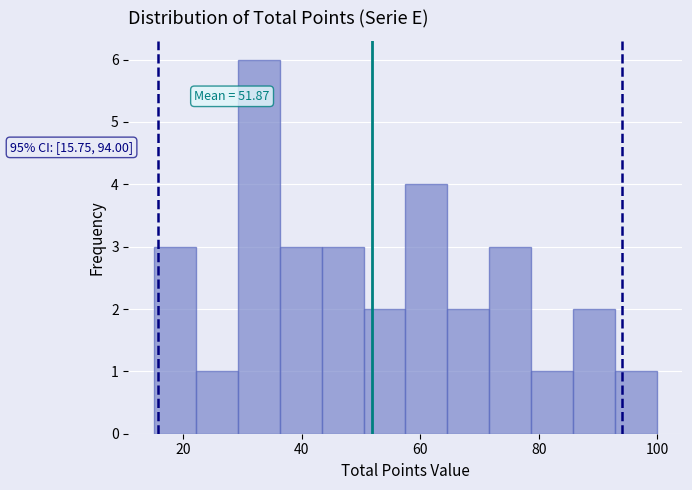

Read against the x-axis, roughly where is the centre of the tallest bar?

32